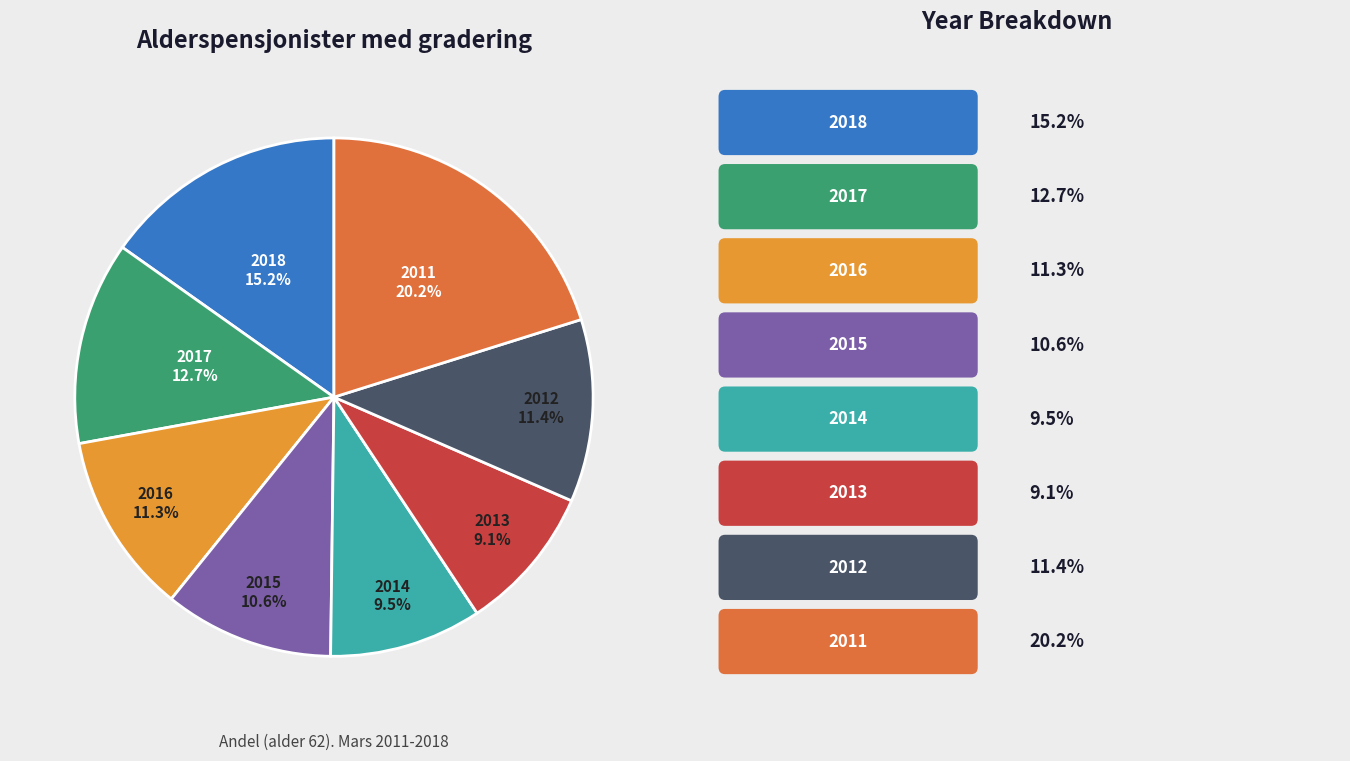

Does any single category account for the majority?

No